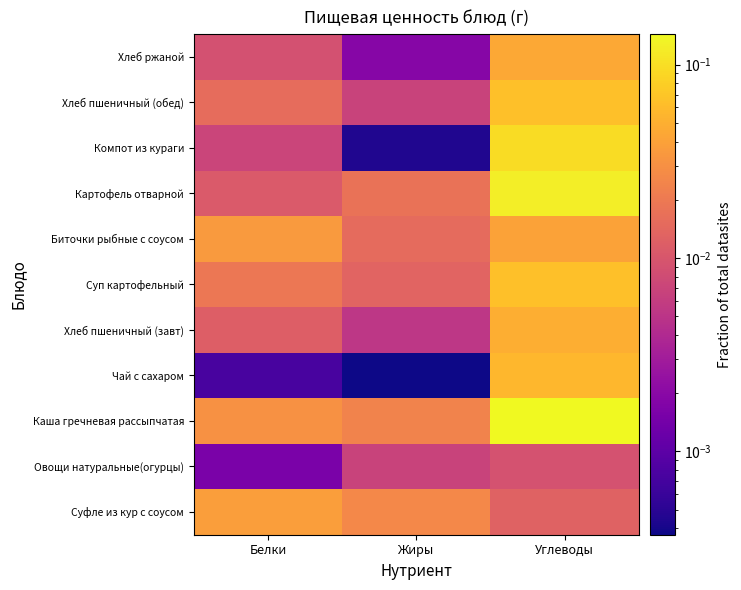

Reading right to left, list all the values displayed in this chart.

Суфле из кур с соусом: Углеводы=0.0	Жиры=0.0	Белки=0.0
Овощи натуральные(огурцы): Углеводы=0.0	Жиры=0.0	Белки=0.0
Каша гречневая рассыпчатая: Углеводы=0.1	Жиры=0.0	Белки=0.0
Чай с сахаром: Углеводы=0.1	Жиры=0.0	Белки=0.0
Хлеб пшеничный (завт): Углеводы=0.0	Жиры=0.0	Белки=0.0
Суп картофельный: Углеводы=0.1	Жиры=0.0	Белки=0.0
Биточки рыбные с соусом: Углеводы=0.0	Жиры=0.0	Белки=0.0
Картофель отварной: Углеводы=0.1	Жиры=0.0	Белки=0.0
Компот из кураги: Углеводы=0.1	Жиры=0.0	Белки=0.0
Хлеб пшеничный (обед): Углеводы=0.1	Жиры=0.0	Белки=0.0
Хлеб ржаной: Углеводы=0.0	Жиры=0.0	Белки=0.0